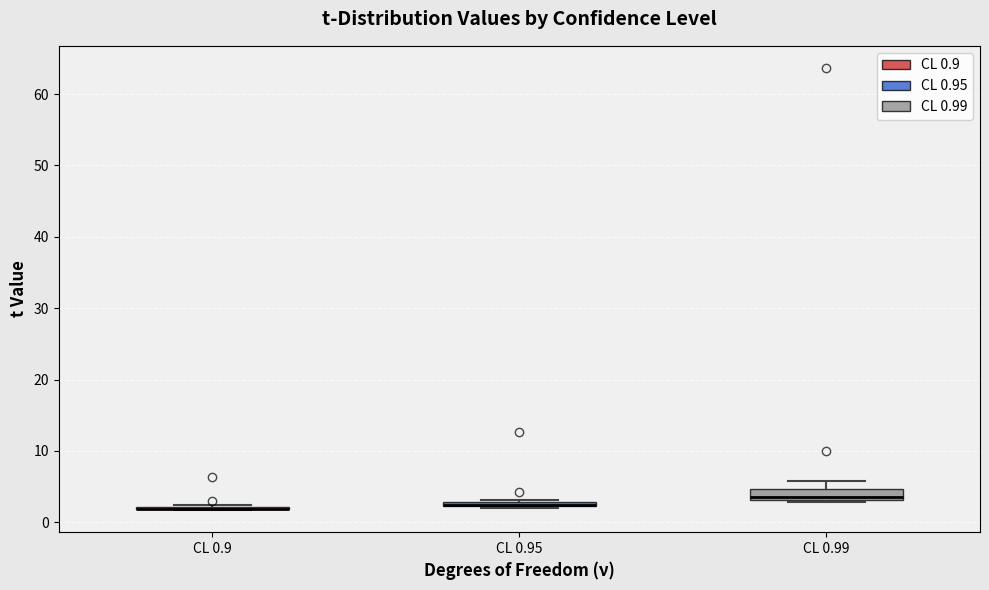

Where is the upper edge of the box for CL 0.95 on the y-axis? The values are not printed on the chart, so give them approximately, as read against the axis.

3